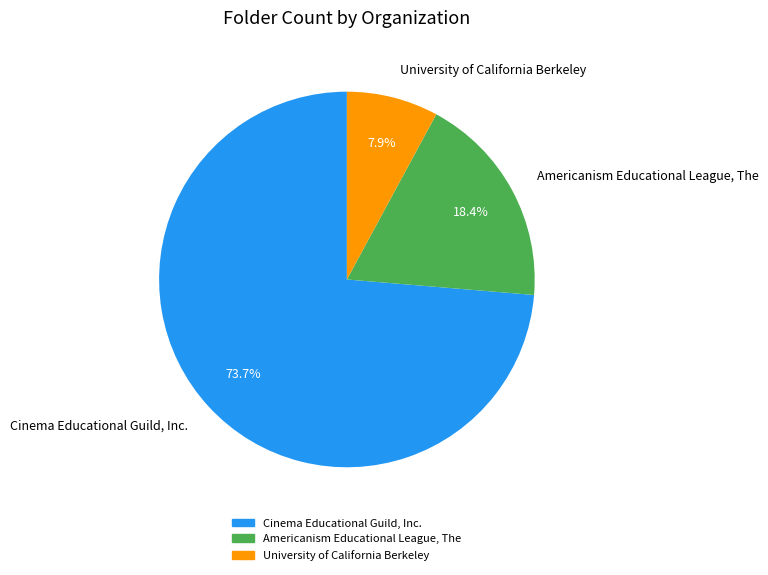

True or false: Americanism Educational League, The accounts for 26% of the total.

False